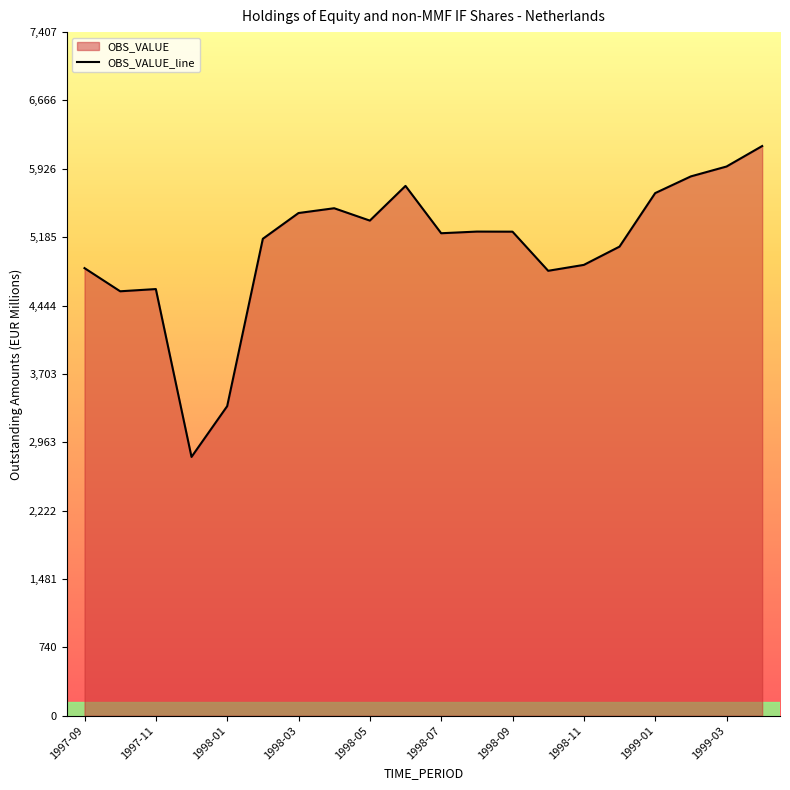

How many points are lower than both their immediate neighbors (excluding endpoints)?

5